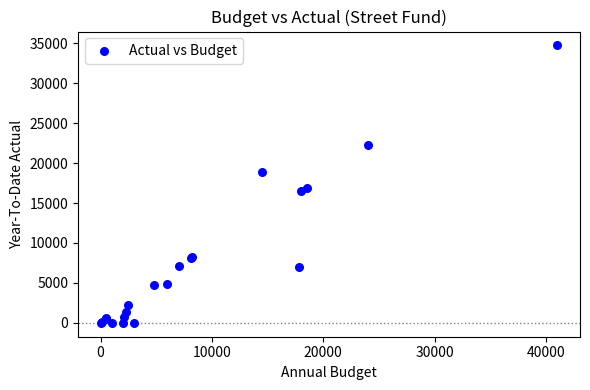

What Y value in the scatter plot is closest to 17361?

16906.3